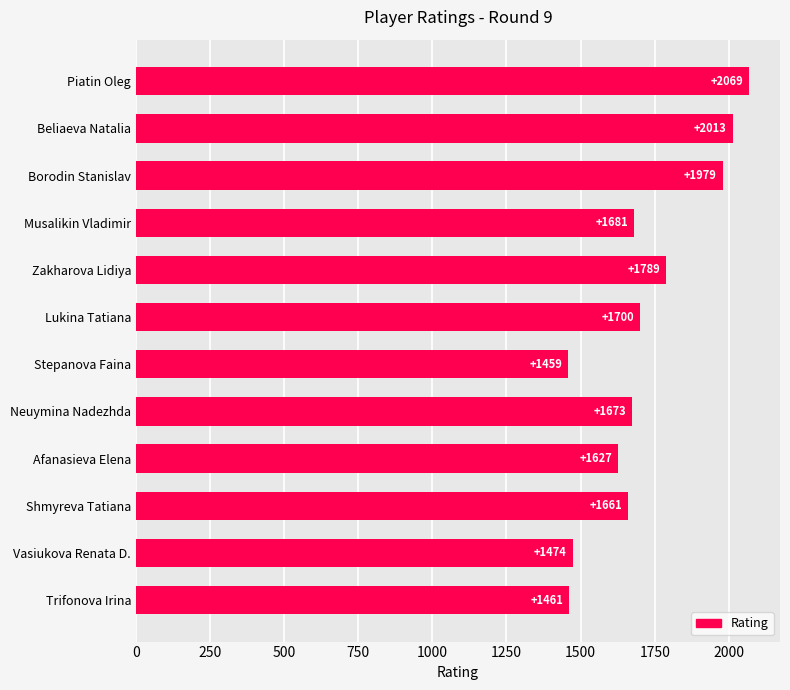

True or false: the data shows 1673 at Neuymina Nadezhda.

True